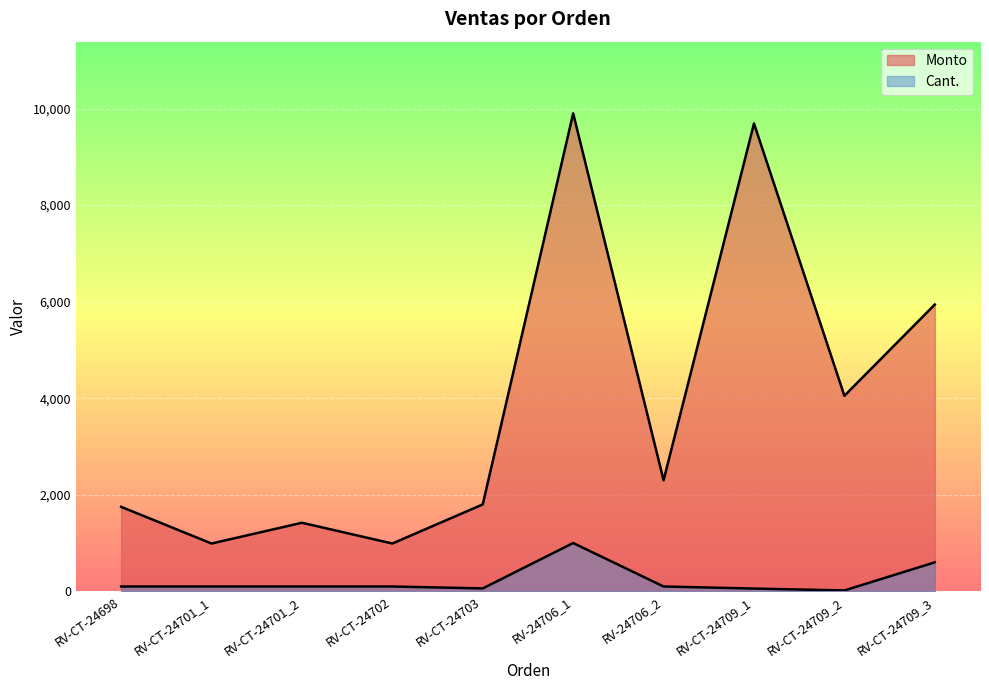

What are all the series names shown in the legend?

Monto, Cant.